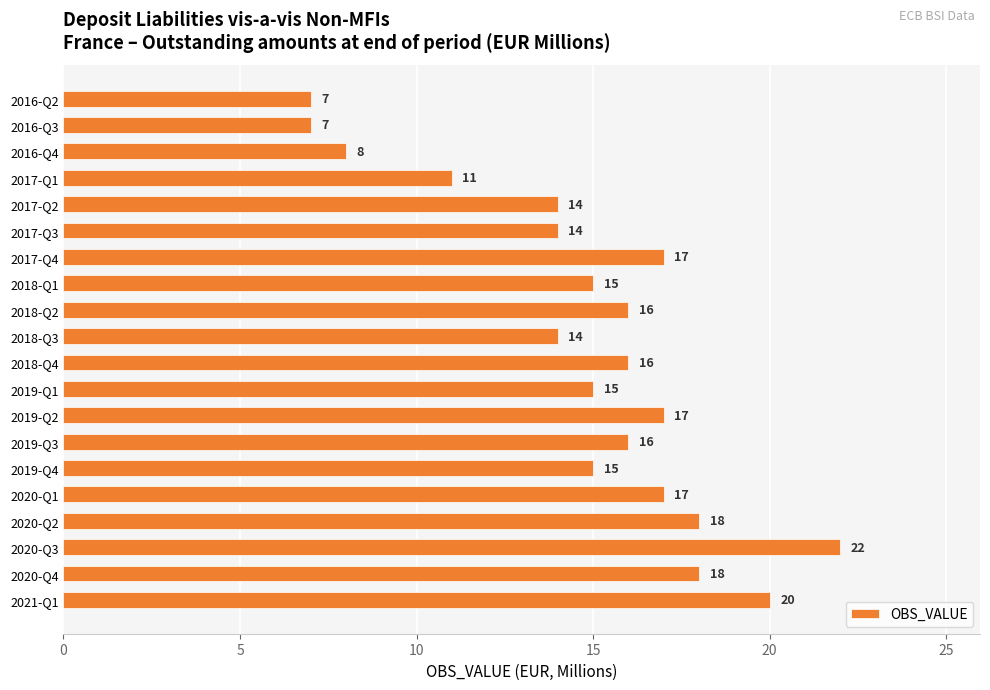

Reading top to bottom, extract all data points from this chart.

2016-Q2=7	2016-Q3=7	2016-Q4=8	2017-Q1=11	2017-Q2=14	2017-Q3=14	2017-Q4=17	2018-Q1=15	2018-Q2=16	2018-Q3=14	2018-Q4=16	2019-Q1=15	2019-Q2=17	2019-Q3=16	2019-Q4=15	2020-Q1=17	2020-Q2=18	2020-Q3=22	2020-Q4=18	2021-Q1=20